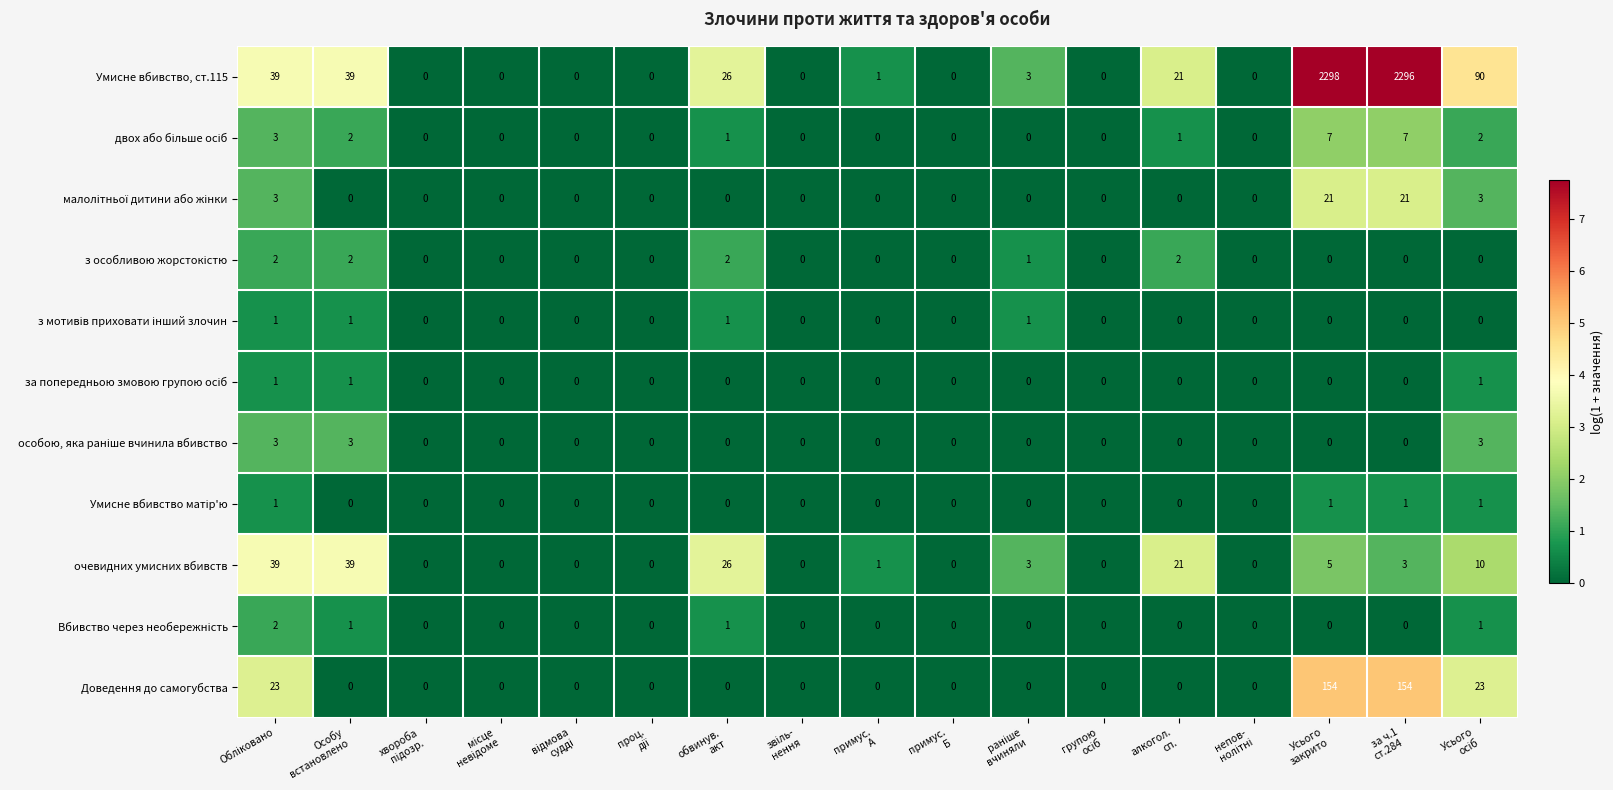

At how many categories does at least one series exceed 16?

7